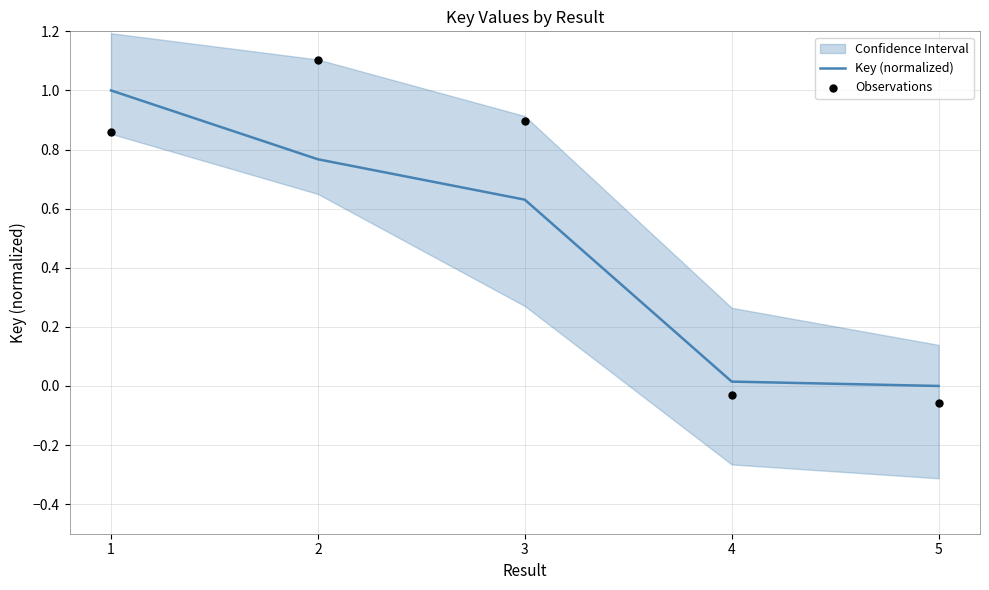

At which category is the sum across all series the highest?

2